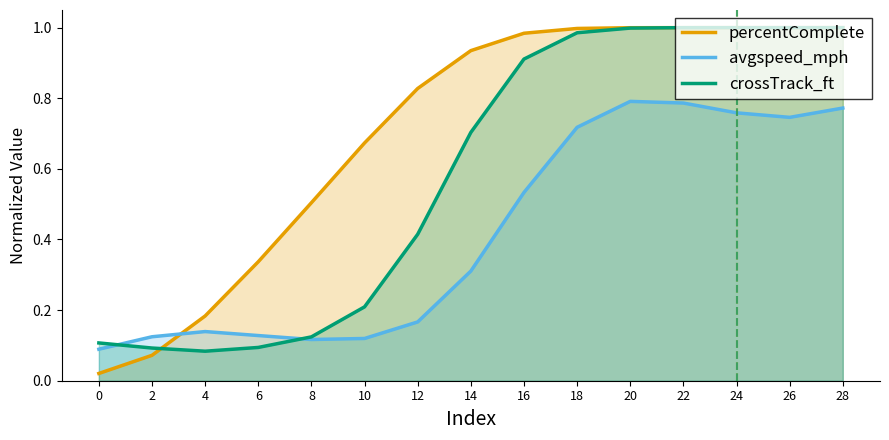

What is the difference between the highest and lowest values at 10?

0.6